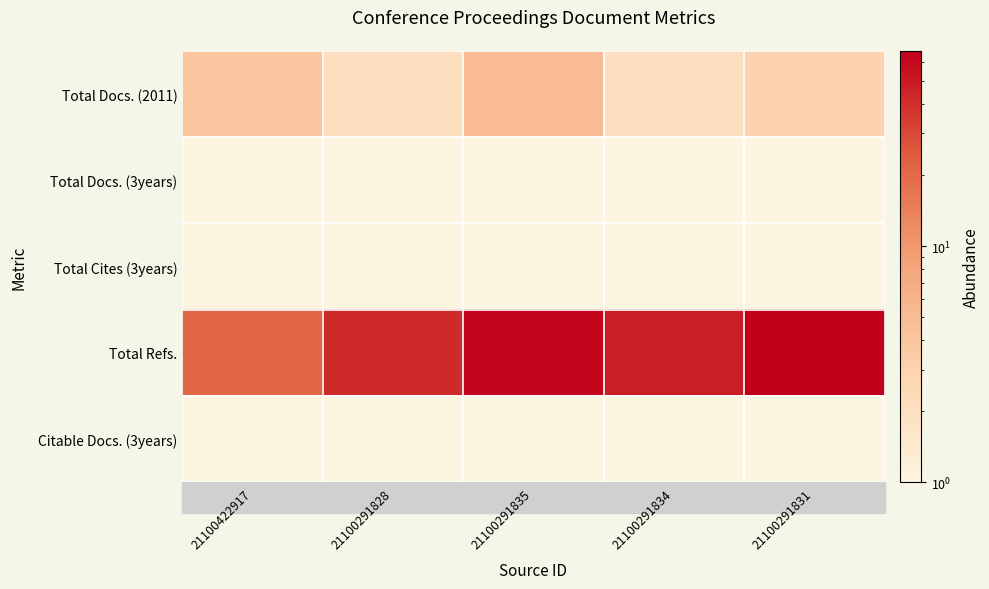

At how many categories does at least one series exceed 19?

5